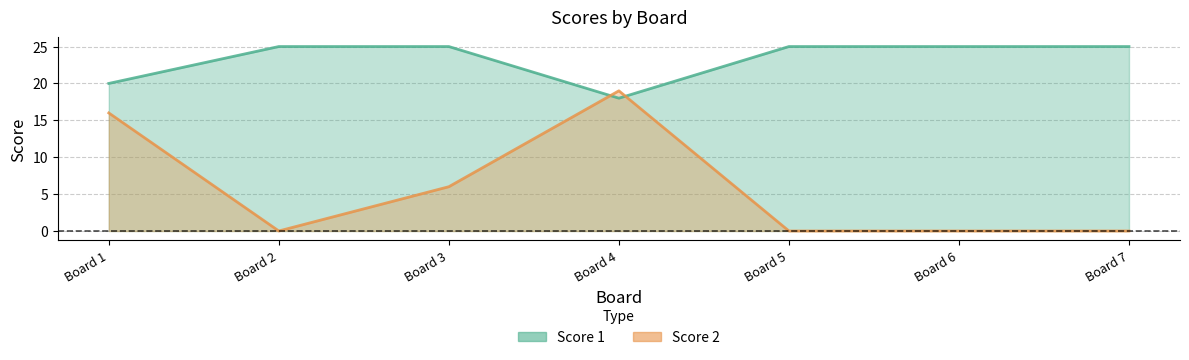

Between Board 5 and Board 7, which series saw the biggest shift?

Score 1